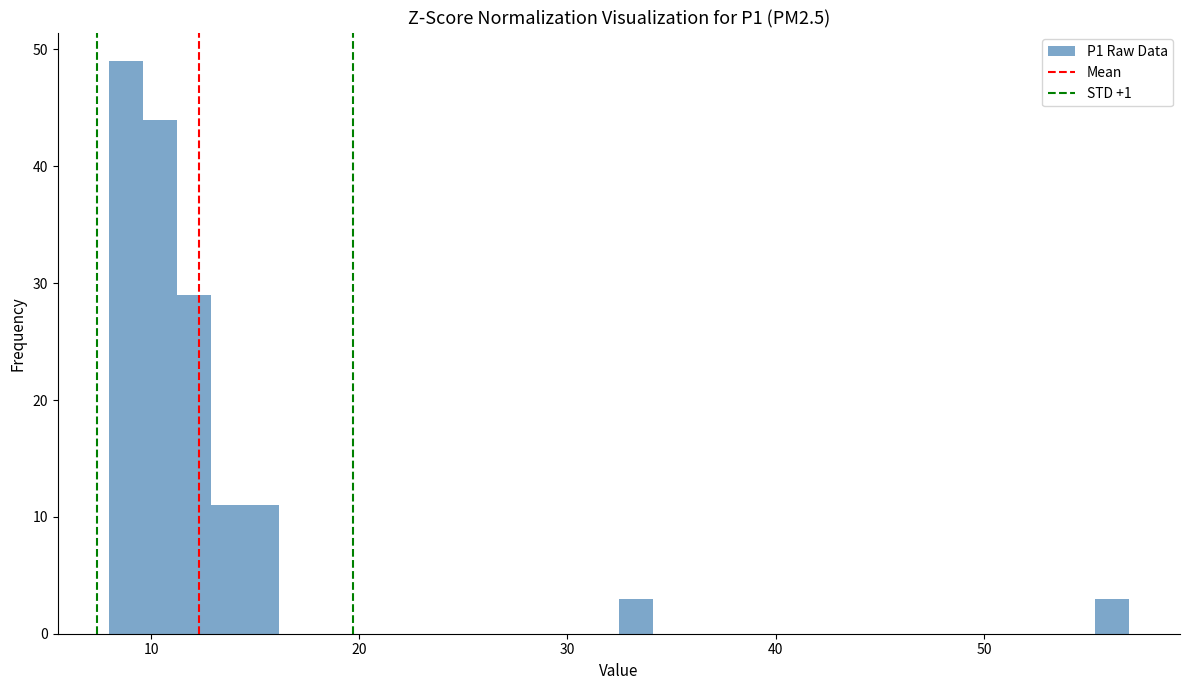

Around what value on the x-axis is the tallest bar? Give the approximate position of its centre, as read against the axis.

9